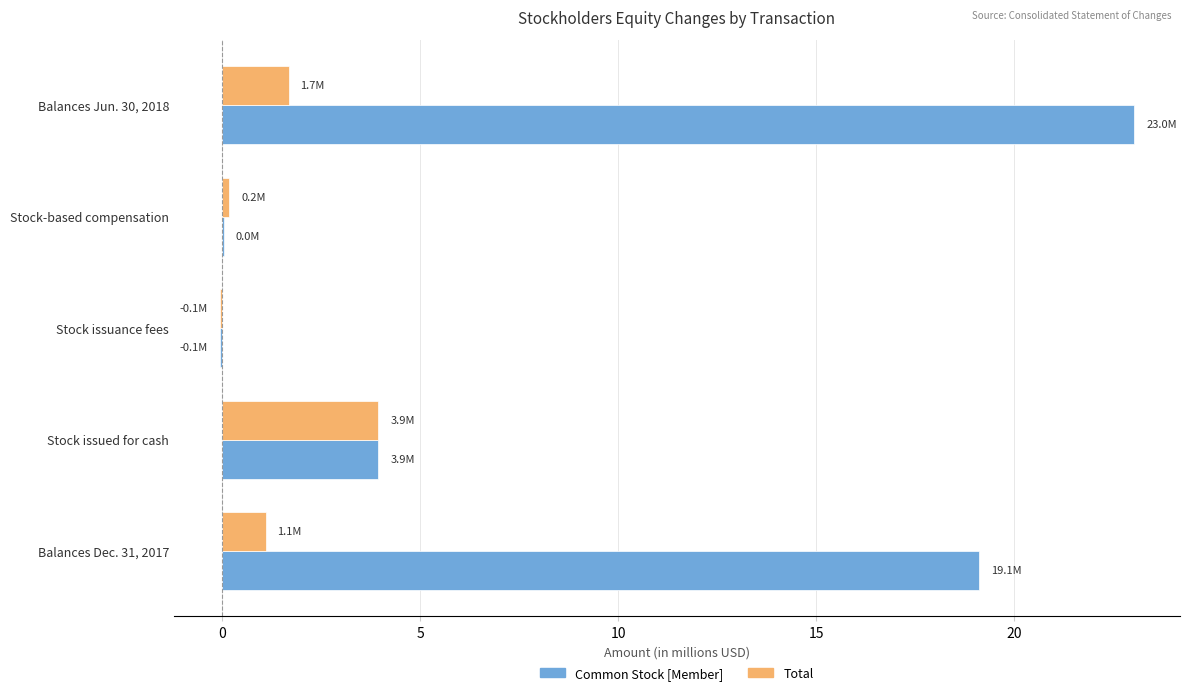

What is the sum of all Common Stock [Member] values?

46.1